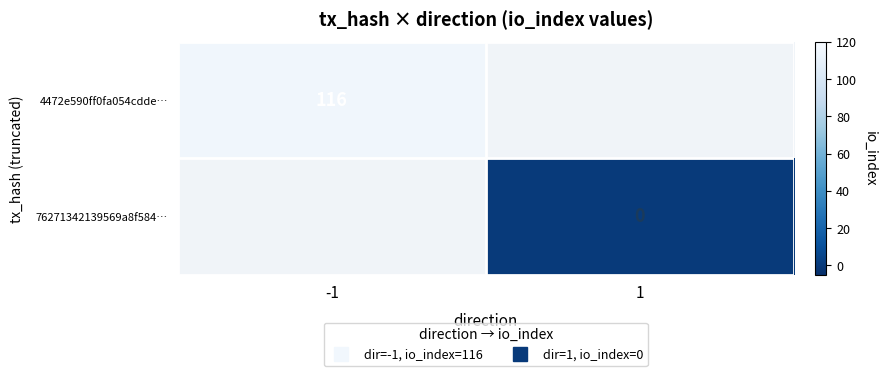

How many categories are shown in the chart?

2